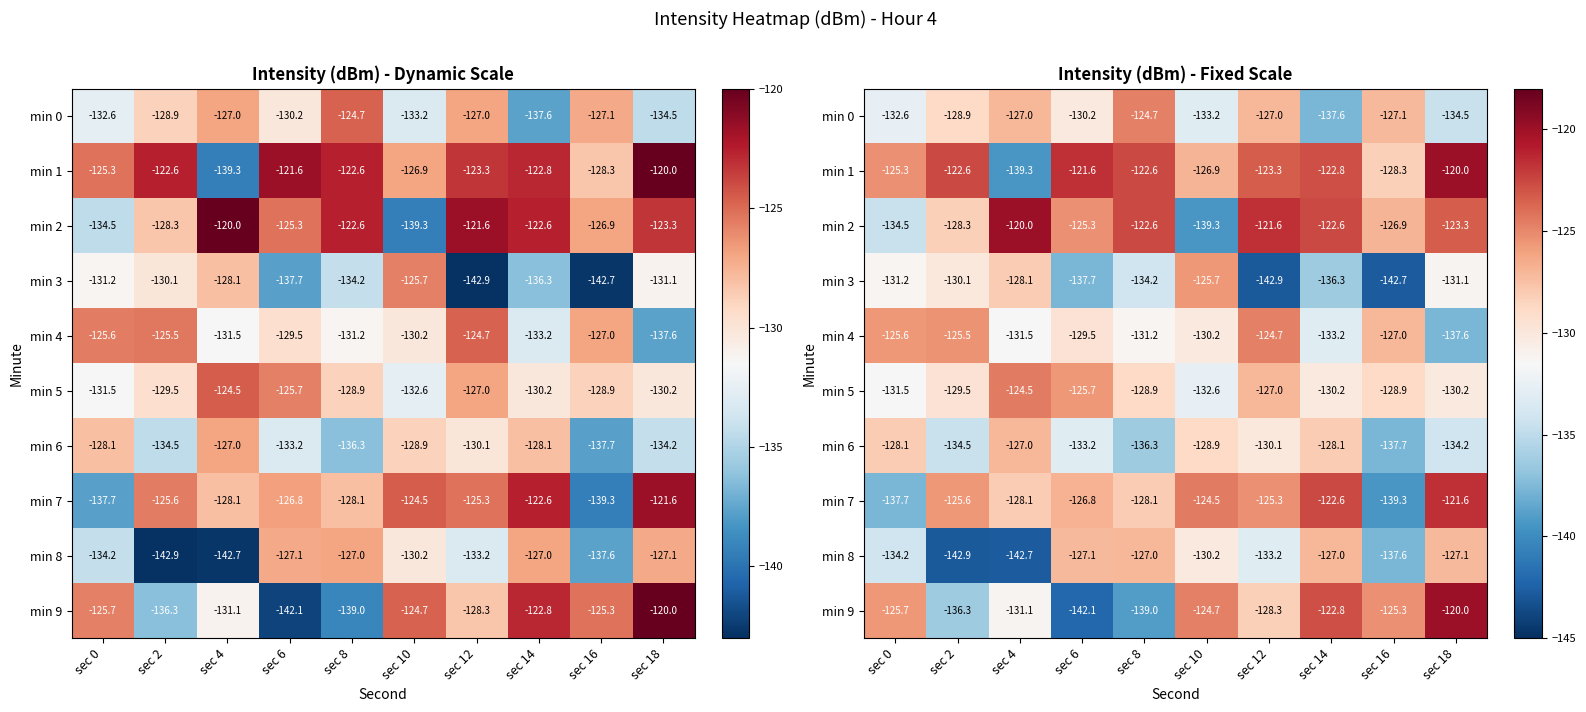

Rank the series at sec 10 from lowest to highest value.

min 2, min 0, min 5, min 4, min 8, min 6, min 1, min 3, min 9, min 7